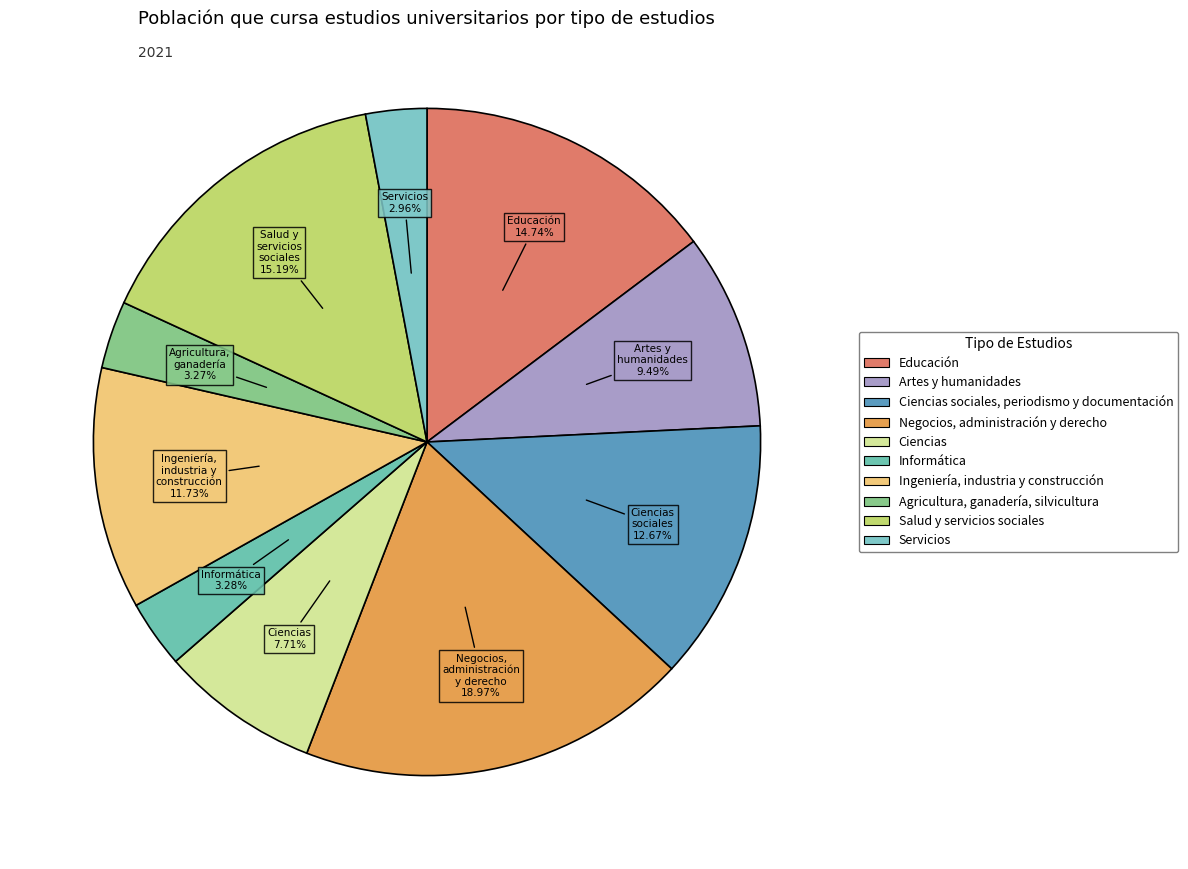

How many slices are in this pie chart?

10